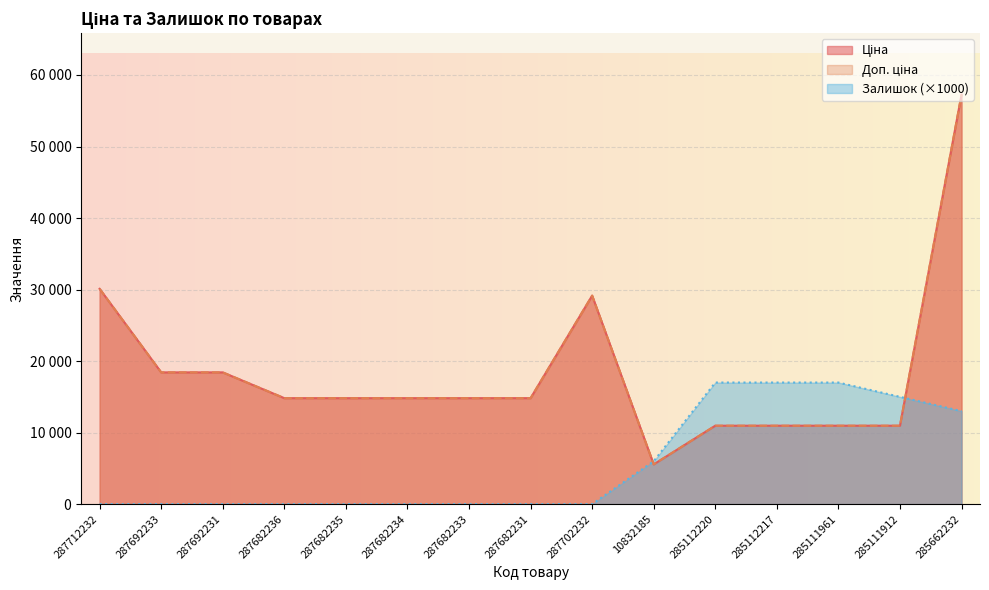

What is the total value across all series at 287692233?

36841.7